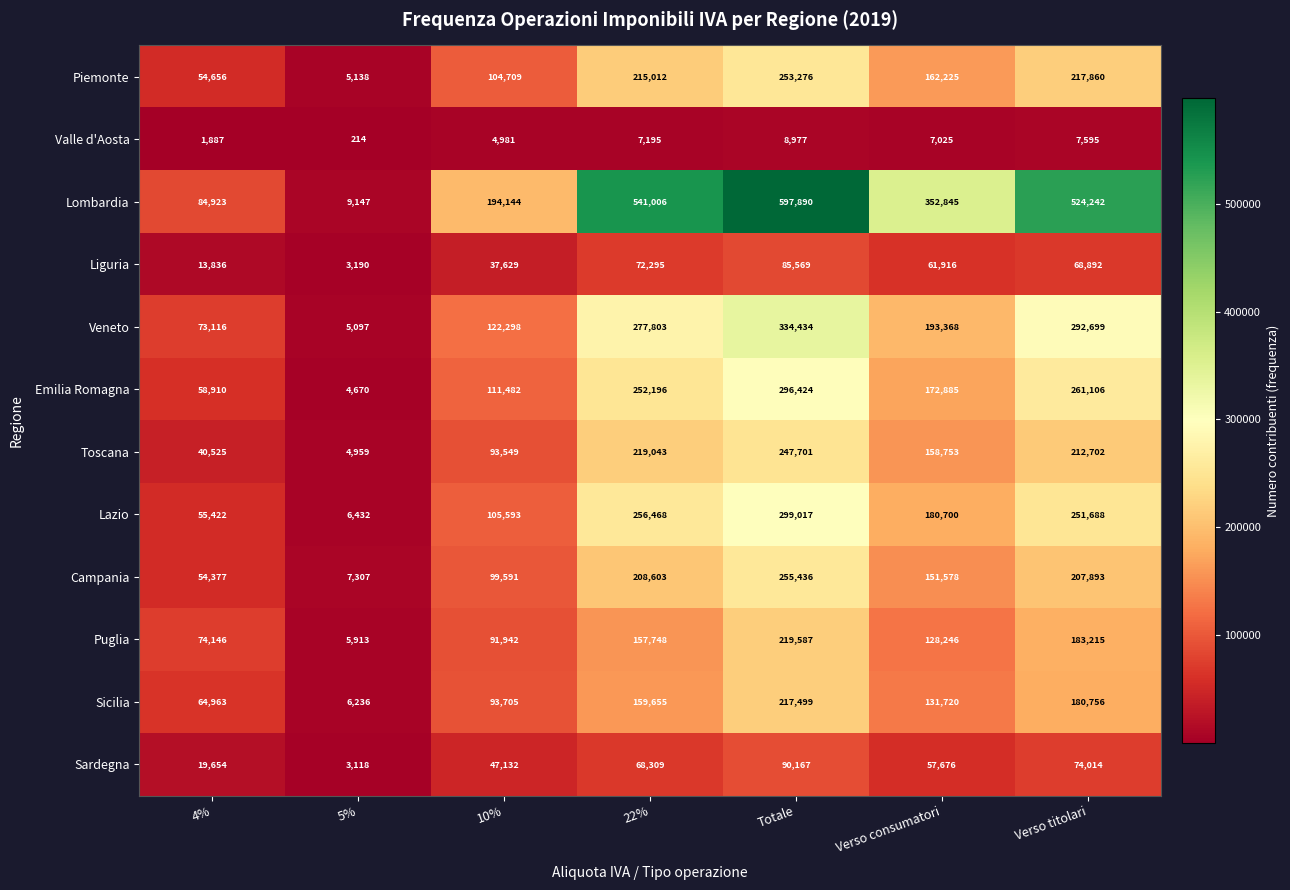

What is the average value of the Puglia series?

122971